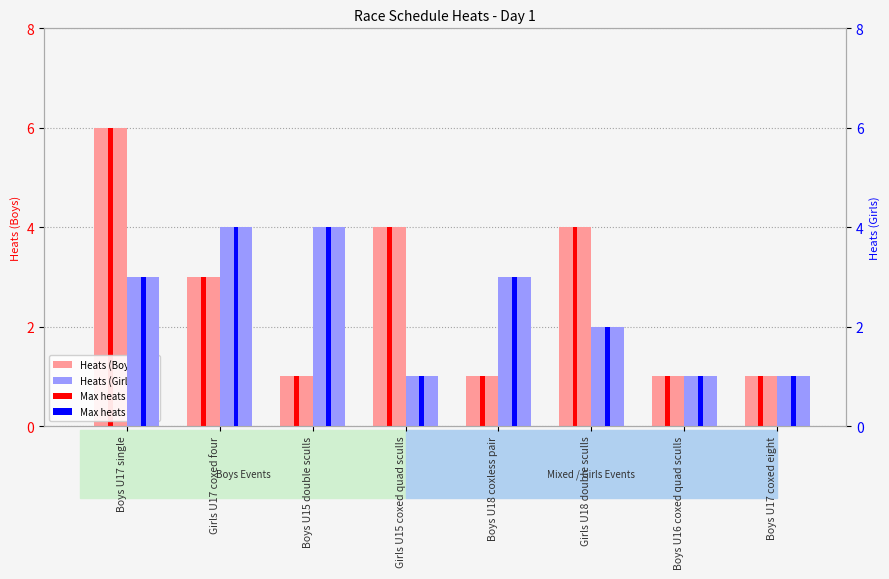

Count the number of categories in the chart.

8